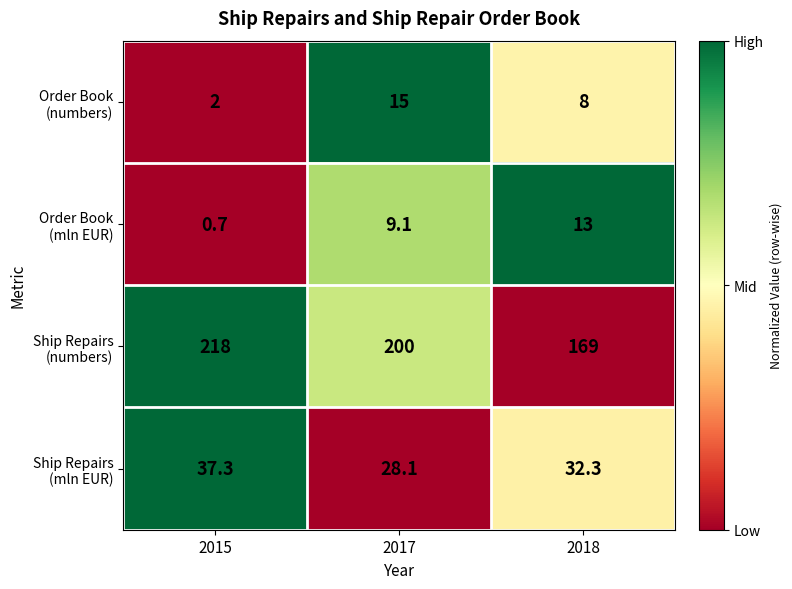

At which category does the chart reach its minimum across all series?

2015